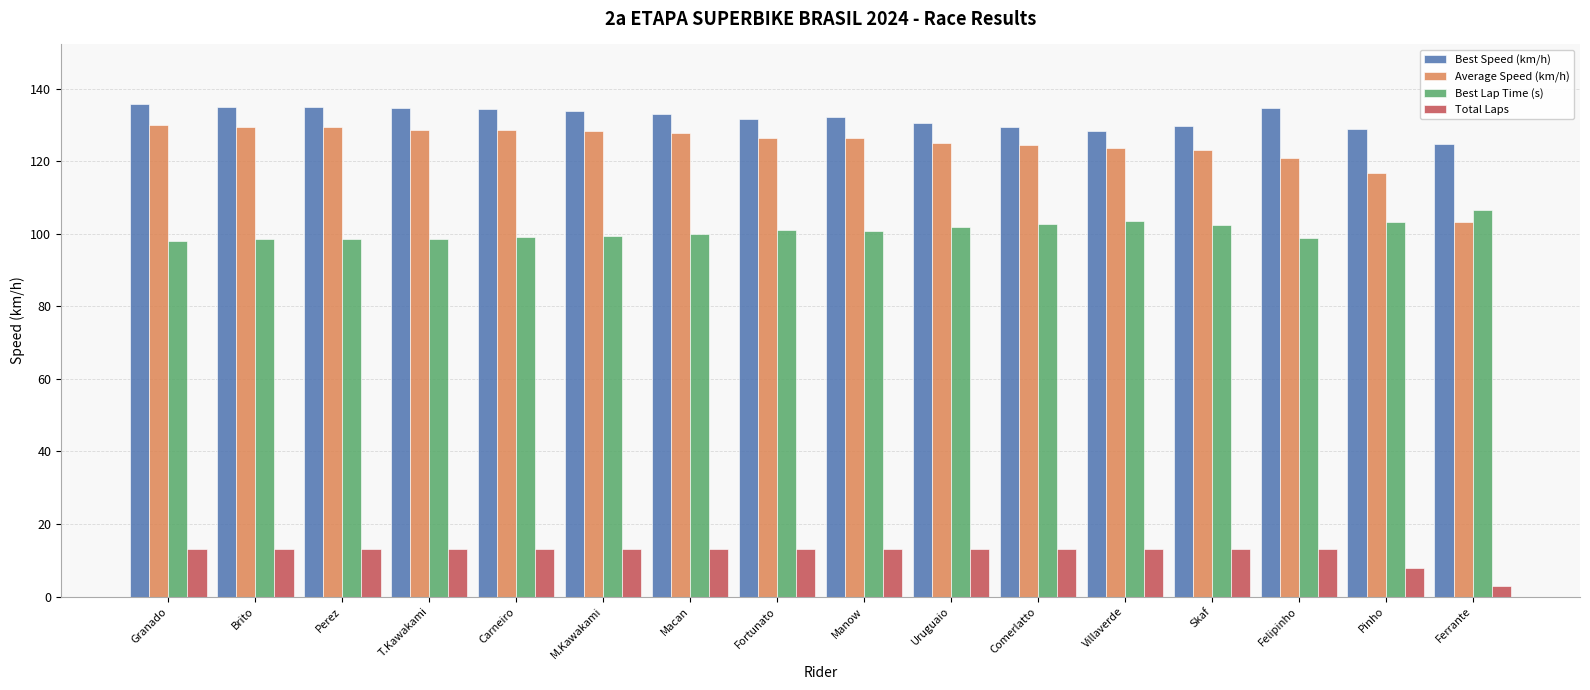

Which series changed the most between Villaverde and Pinho?

Average Speed (km/h)